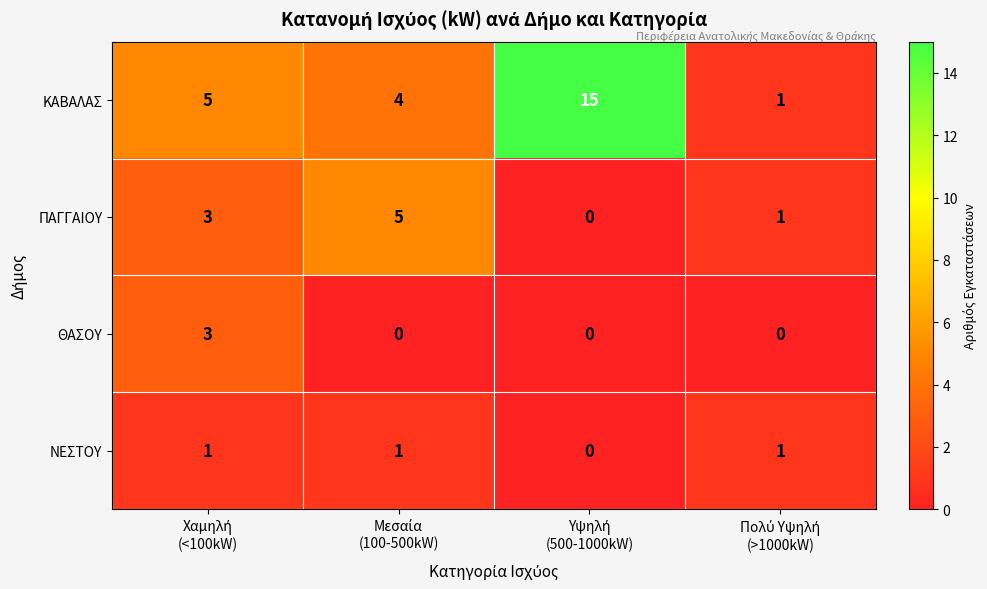

What is the sum of all ΝΕΣΤΟΥ values?

3